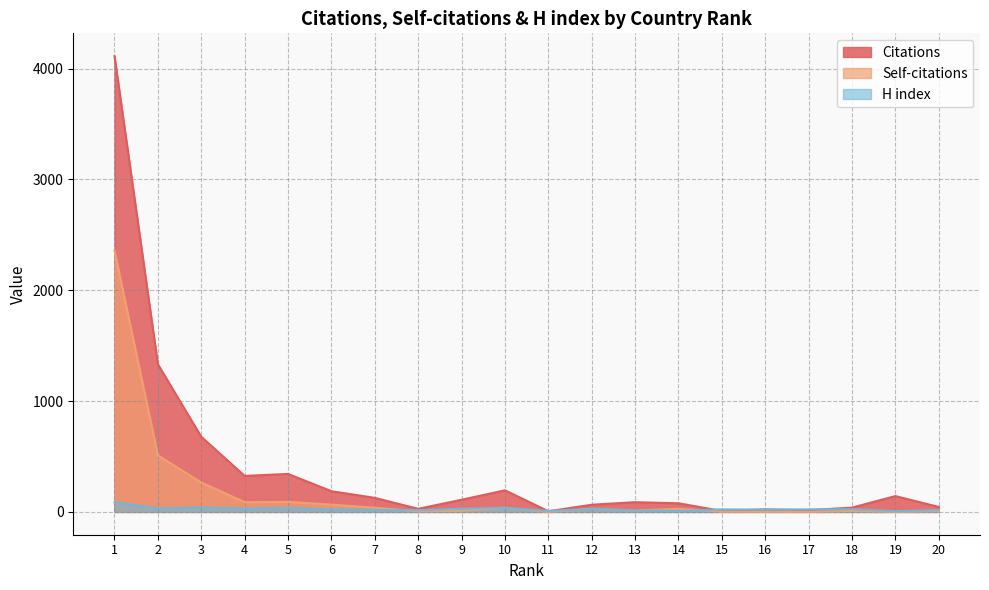

What is the value of the H index point at the 15th from the left?

23